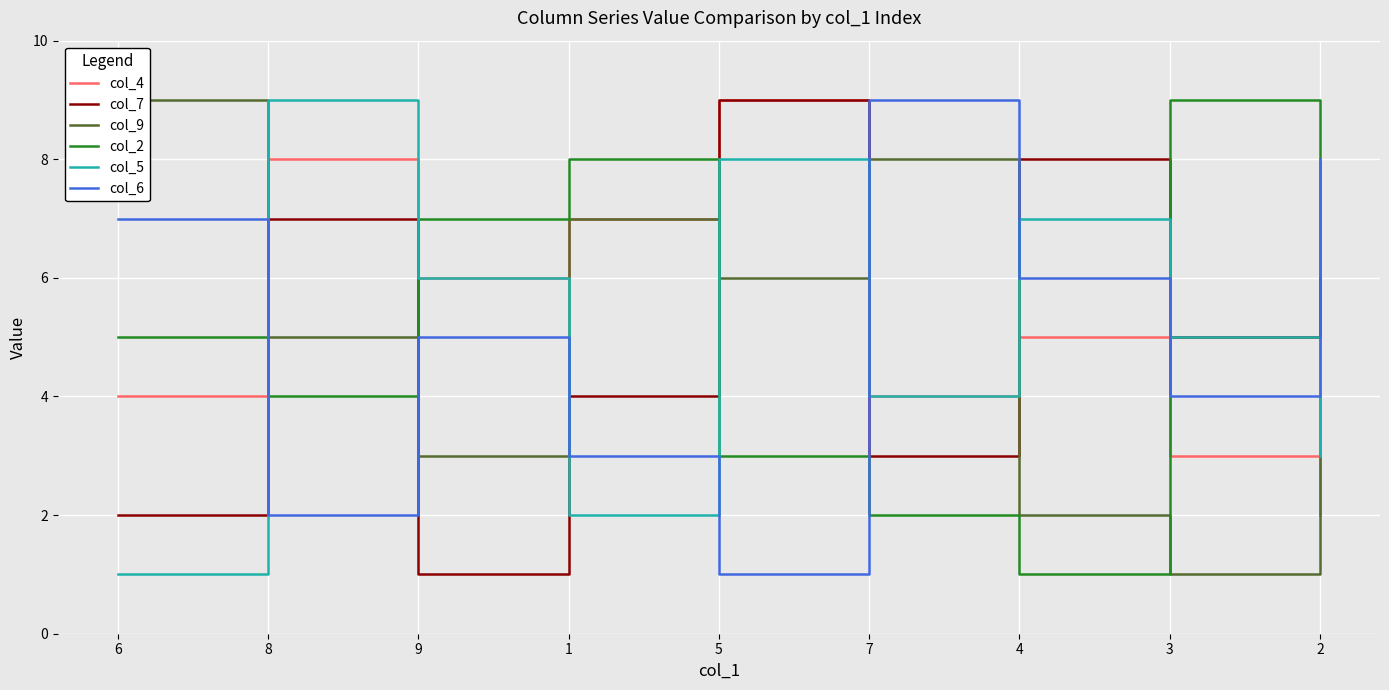

Which has a higher value, 4 or 9?

9